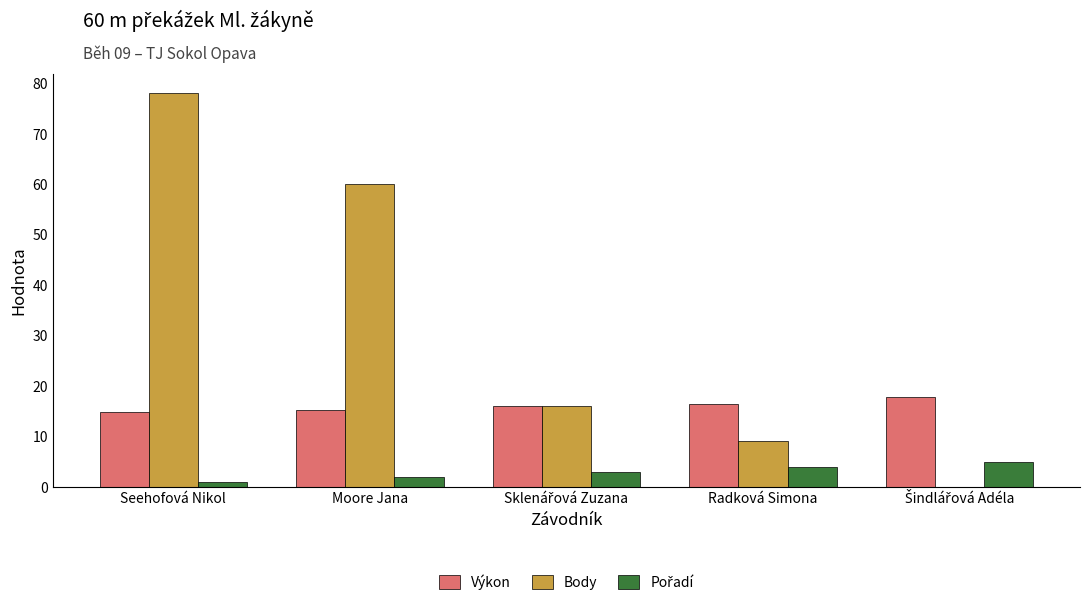

How many data points does each series have?

5